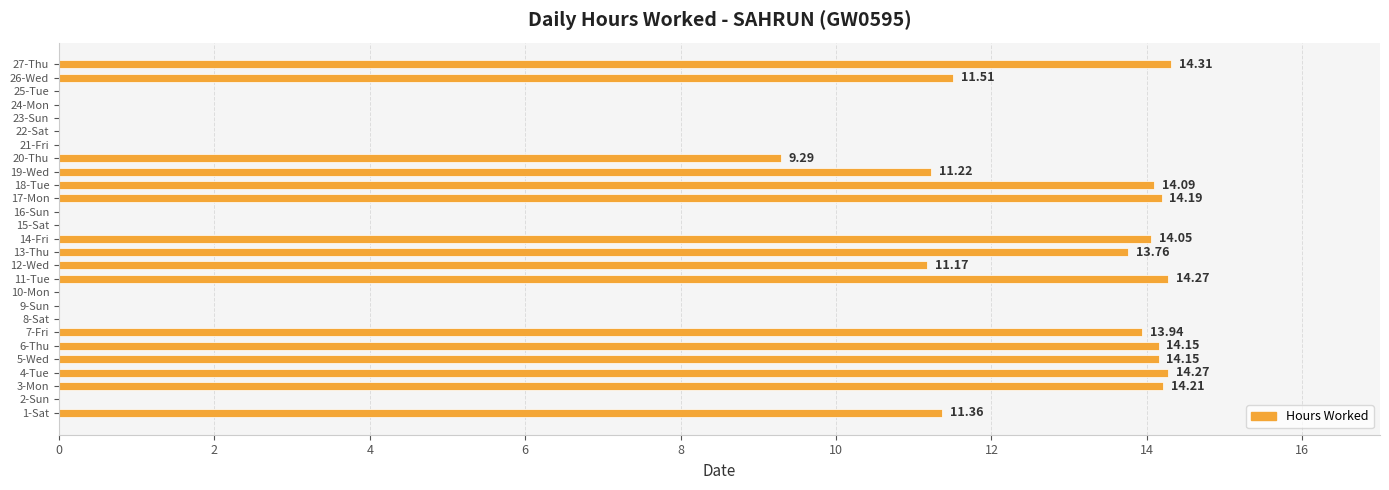

What is the sum of the values at 11-Tue and 12-Wed?

25.4